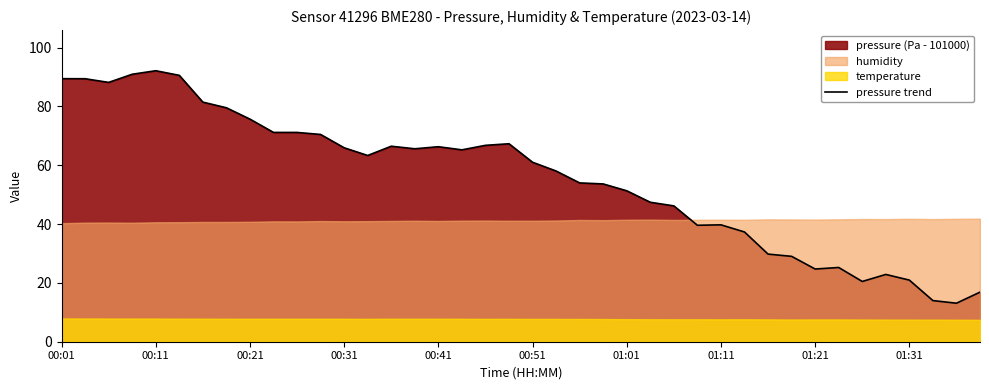

How many lines are shown in the chart?

1